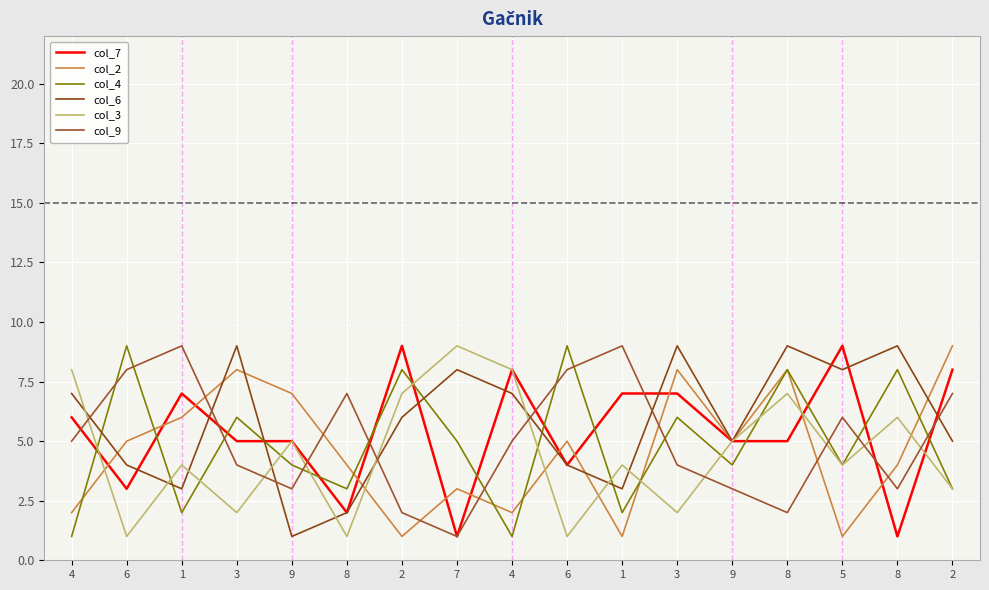

Which label corresponds to the largest value in the chart?

2